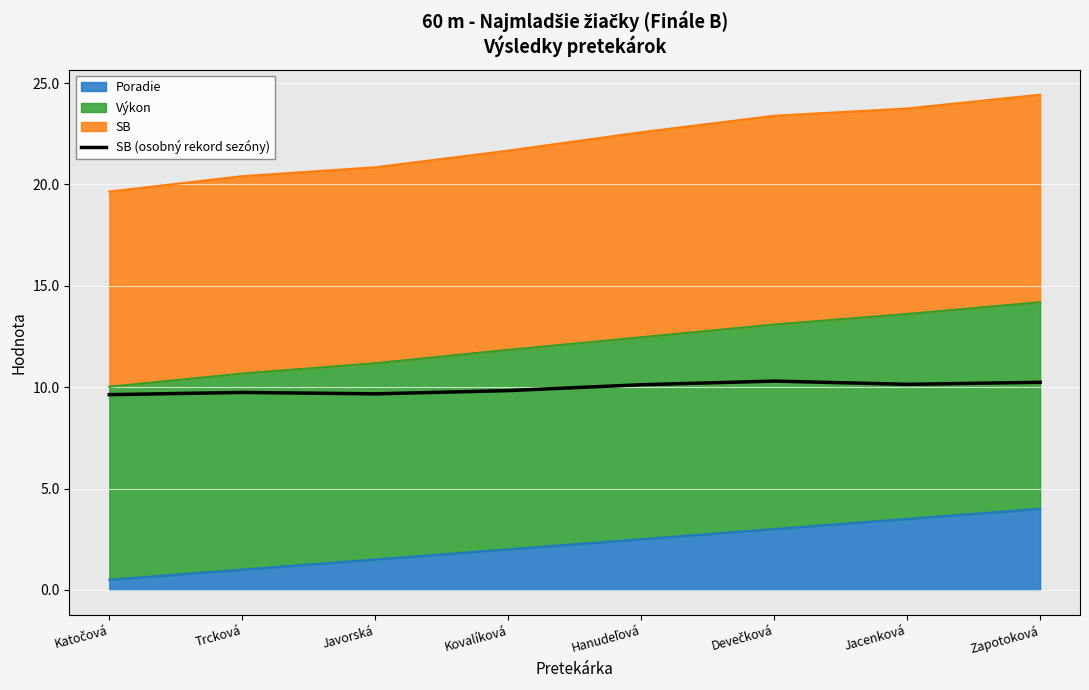

List the labels in order of value, smallest first.

Katočová, Javorská, Trcková, Kovalíková, Hanudeľová, Jacenková, Zapotoková, Devečková